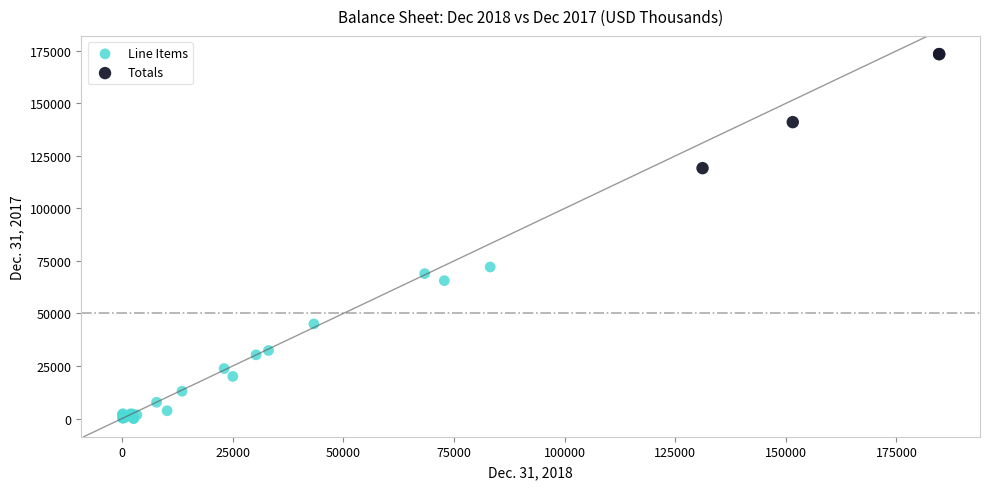

Which series reaches the minimum Y coordinate?

Line Items